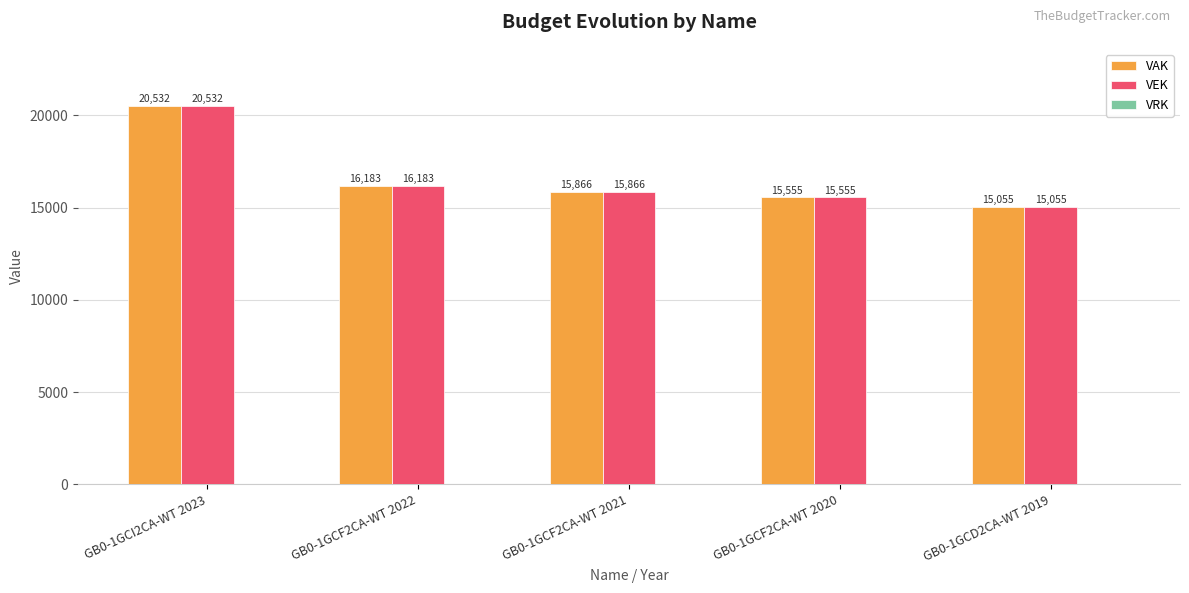

True or false: VEK has a value of 21906 at GB0-1GCD2CA-WT 2019.

False